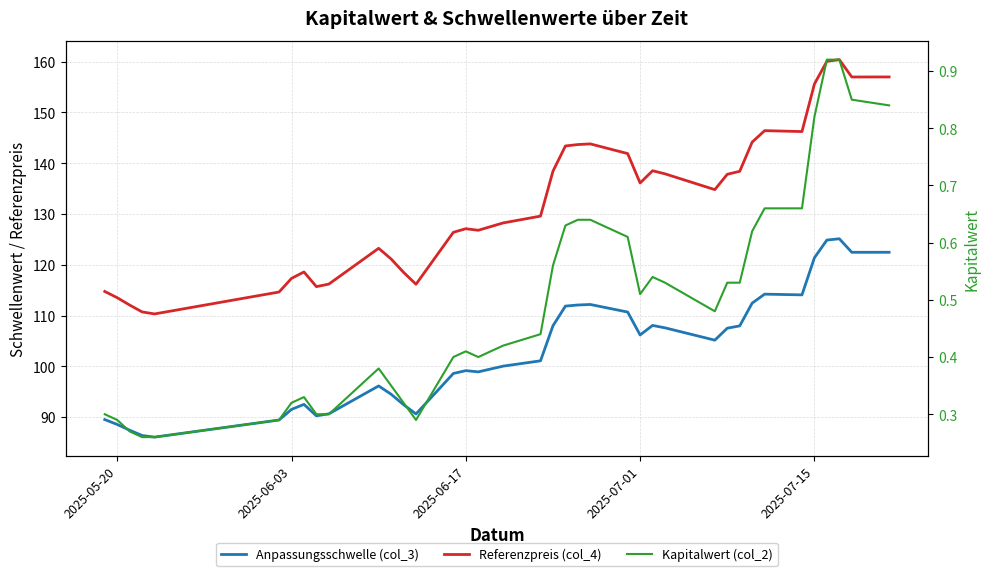

Rank the series by their average value, from highest to lowest.

Referenzpreis (col_4), Anpassungsschwelle (col_3), Kapitalwert (col_2)